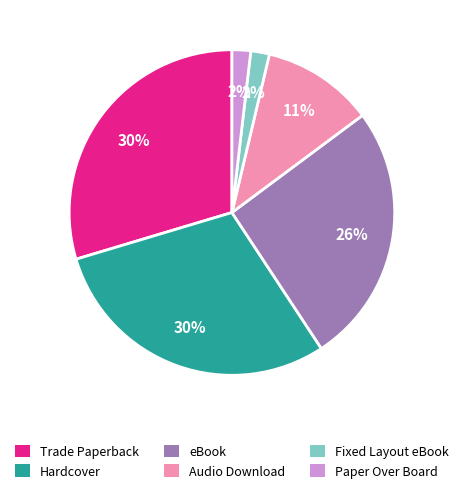

Is there any slice that represents more than half of the pie?

No